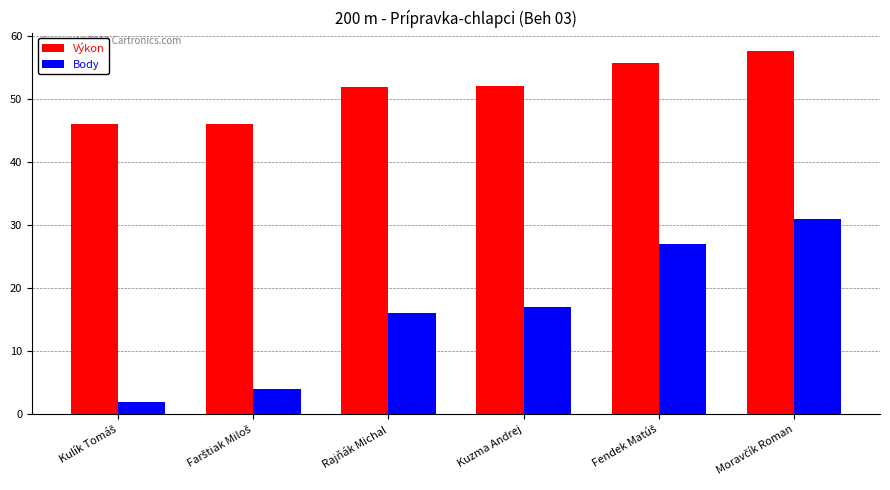

List the series in order of their peak value, lowest first.

Body, Výkon